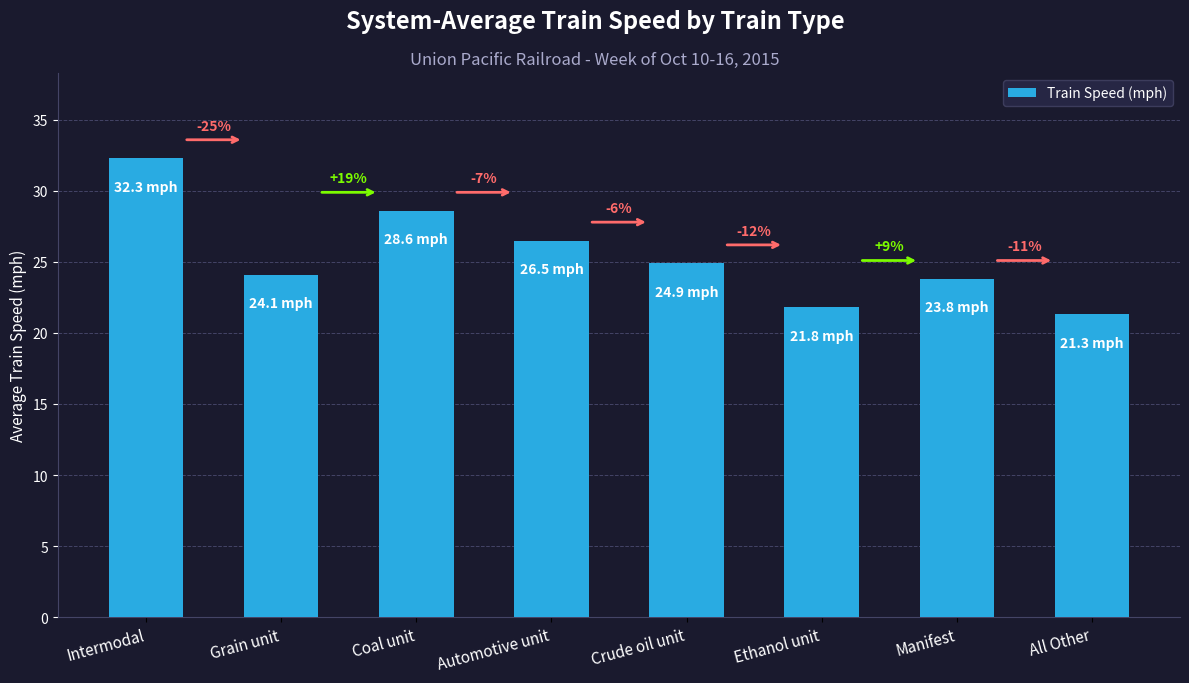

Rank the categories by value from highest to lowest.

Intermodal, Coal unit, Automotive unit, Crude oil unit, Grain unit, Manifest, Ethanol unit, All Other